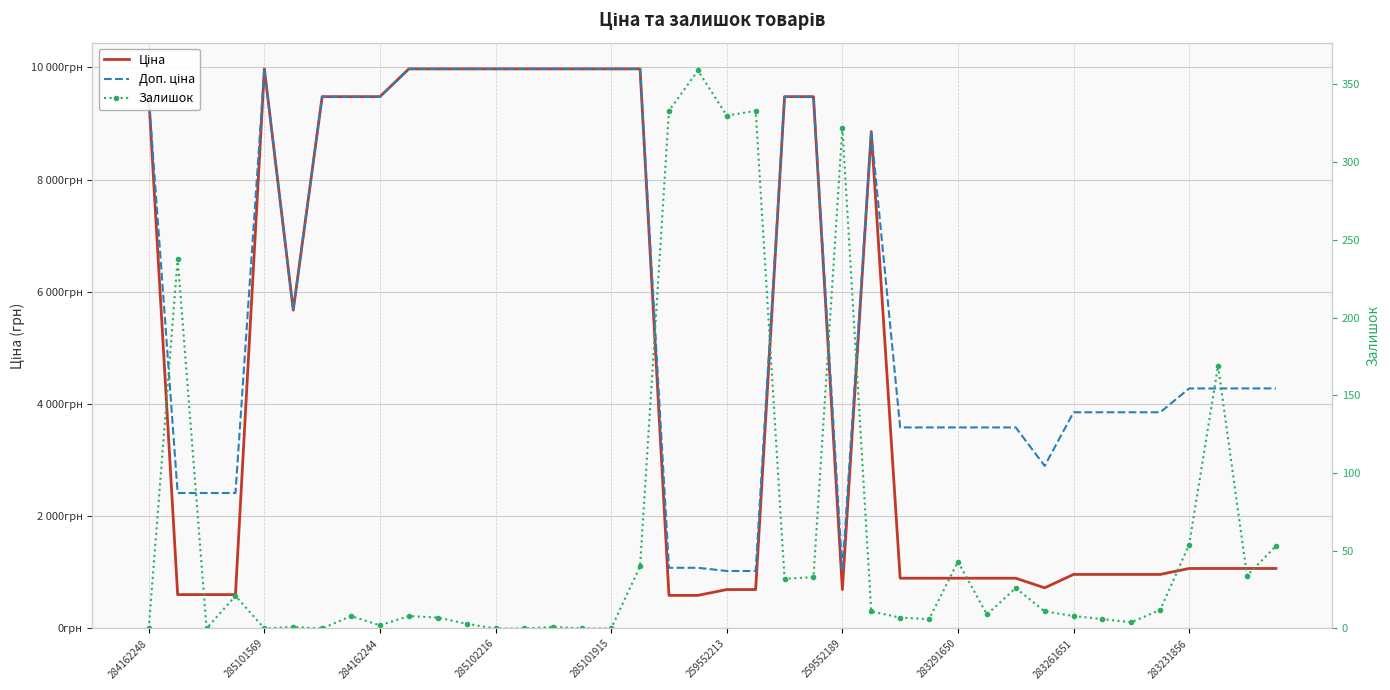

Count the number of data series in this chart.

3